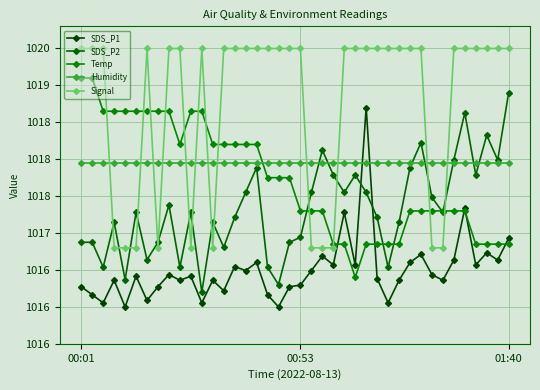

Is this an area chart (filled region under the line)?

No